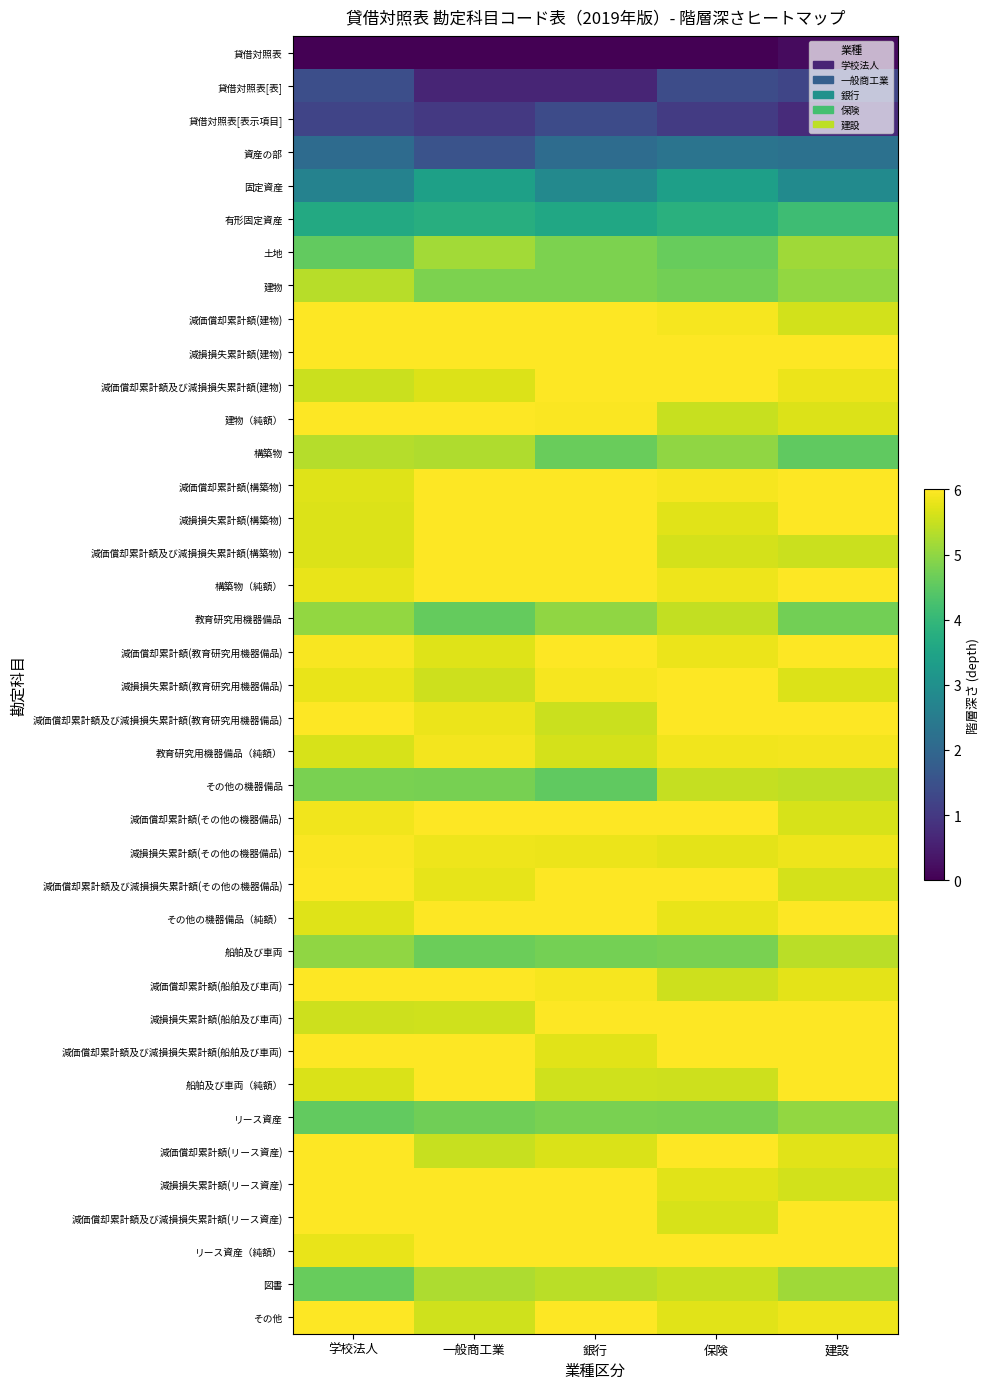

Which has a higher value, 銀行 or 保険?

銀行